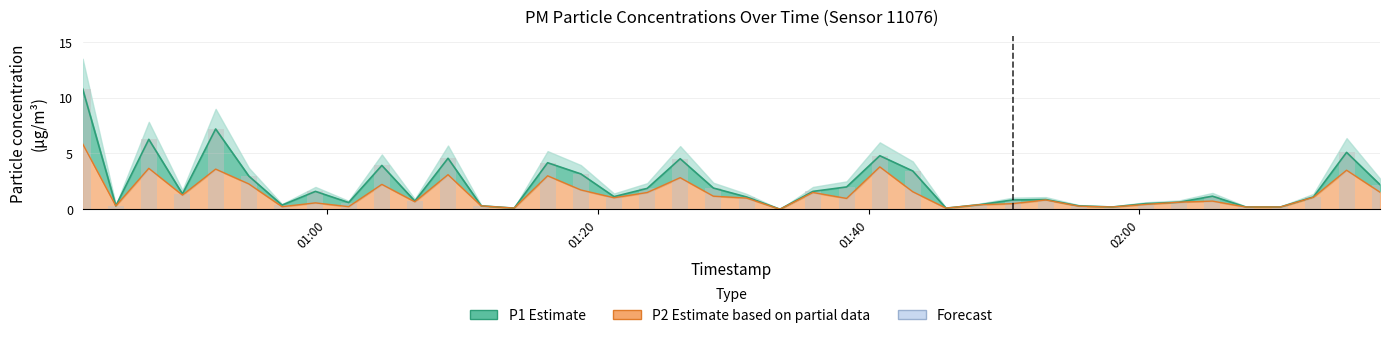

List the series in order of their overall mean, lowest first.

P2, P1